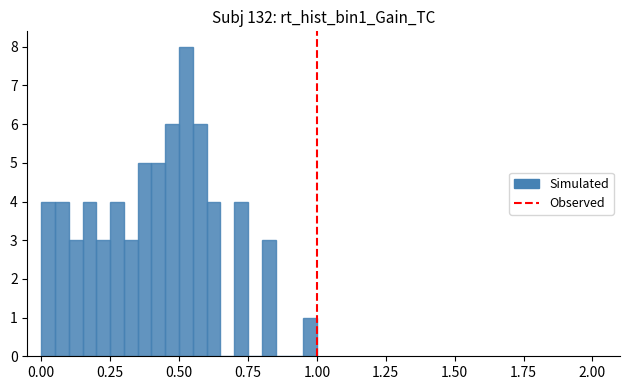

Read against the x-axis, roughly where is the centre of the tallest bar?

0.55